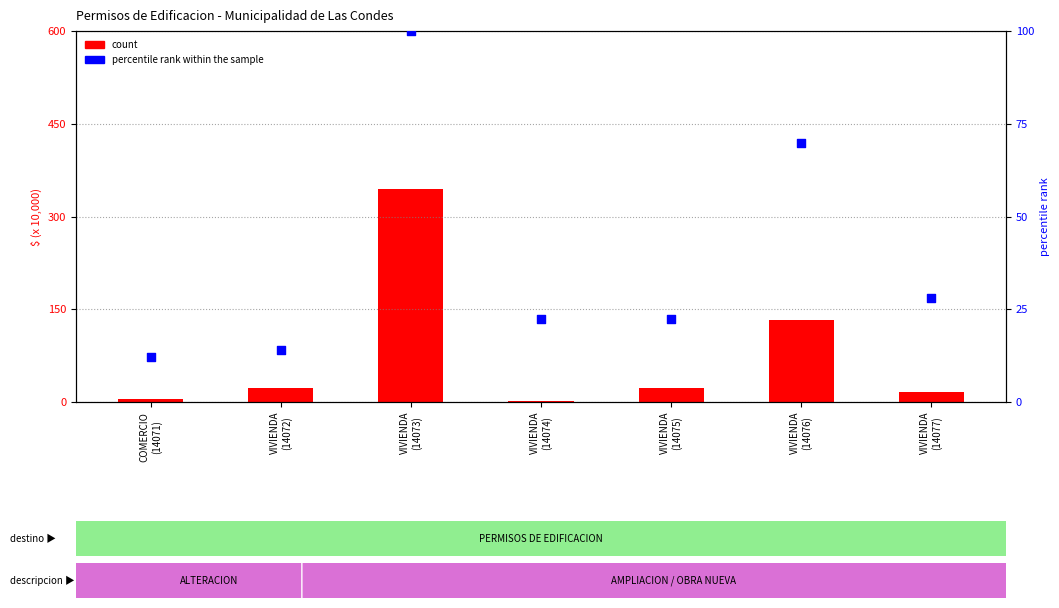

Which series has the largest total across all categories?

count